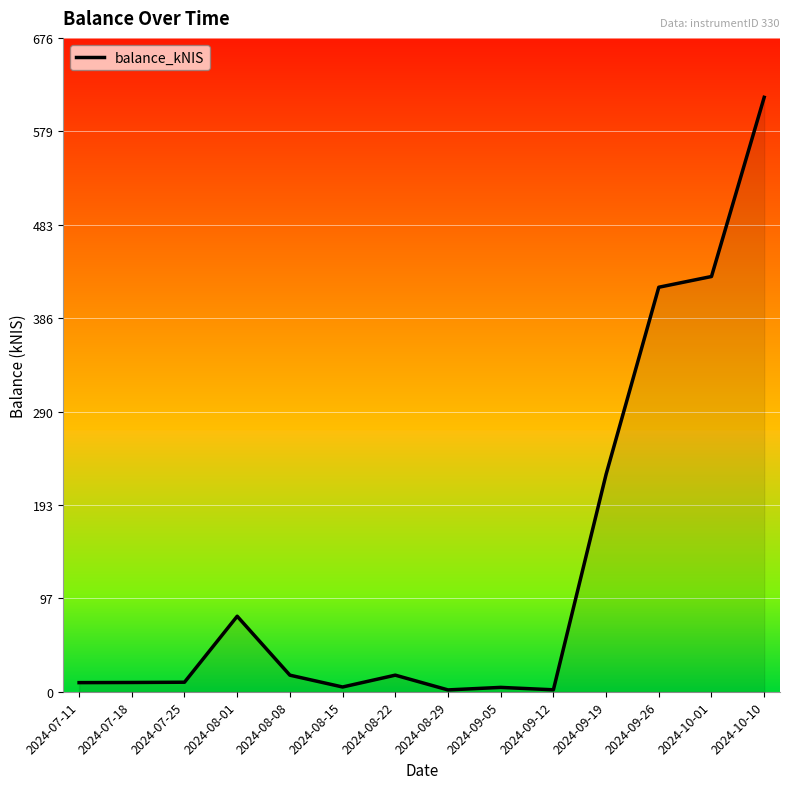

What is the maximum value shown in the chart?

614.2